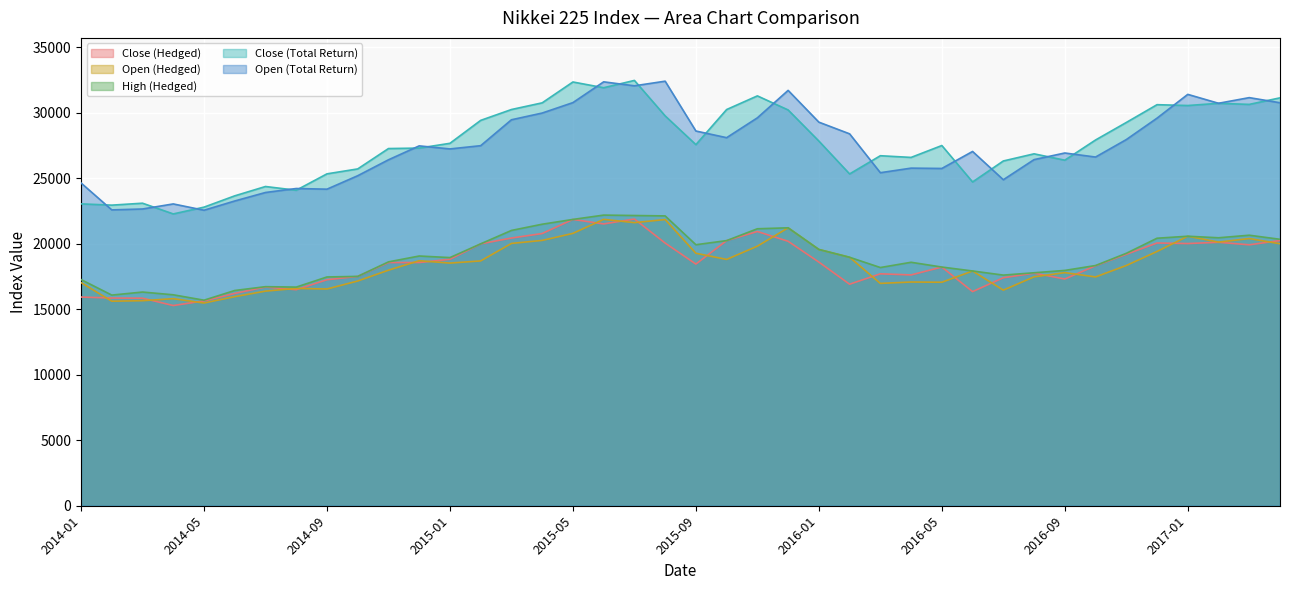

At how many categories does at least one series exceed 17700?

40